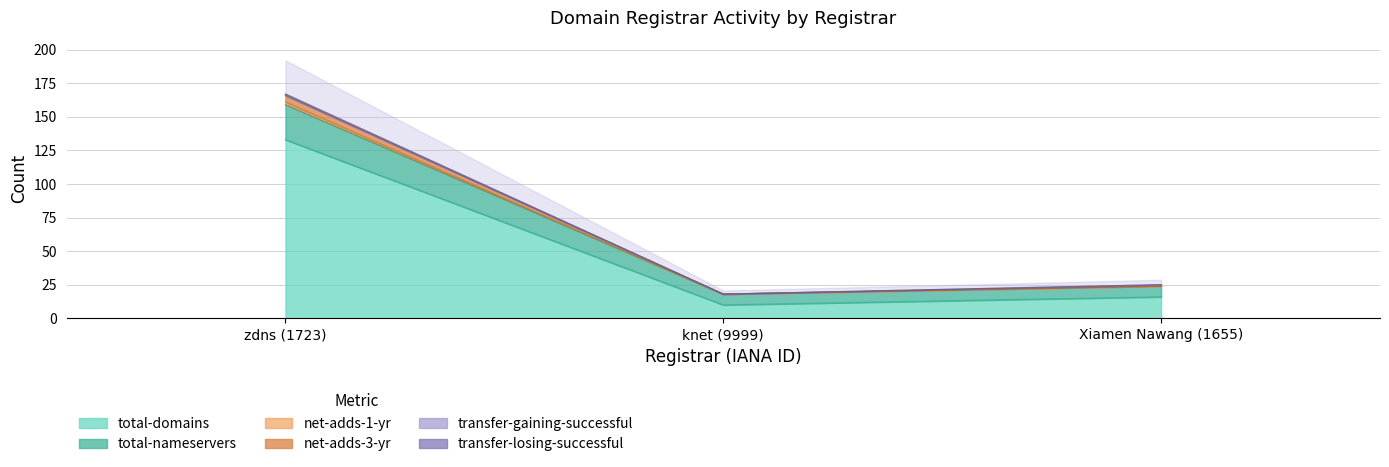

Is it true that net-adds-1-yr equals 102 at zdns (1723)?

False